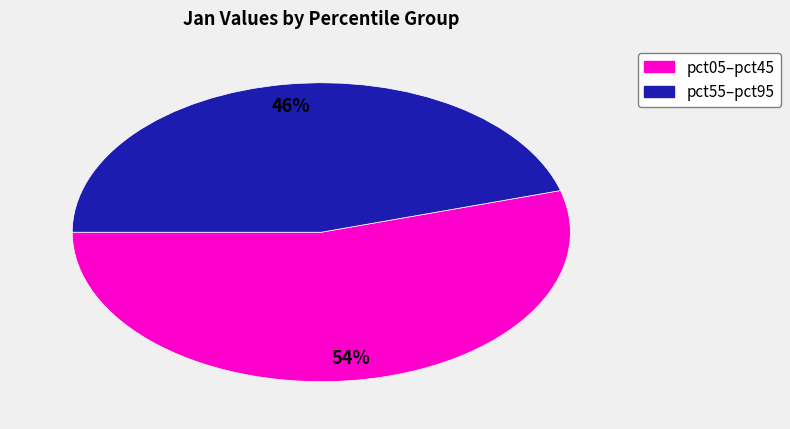

Does any single category account for the majority?

Yes